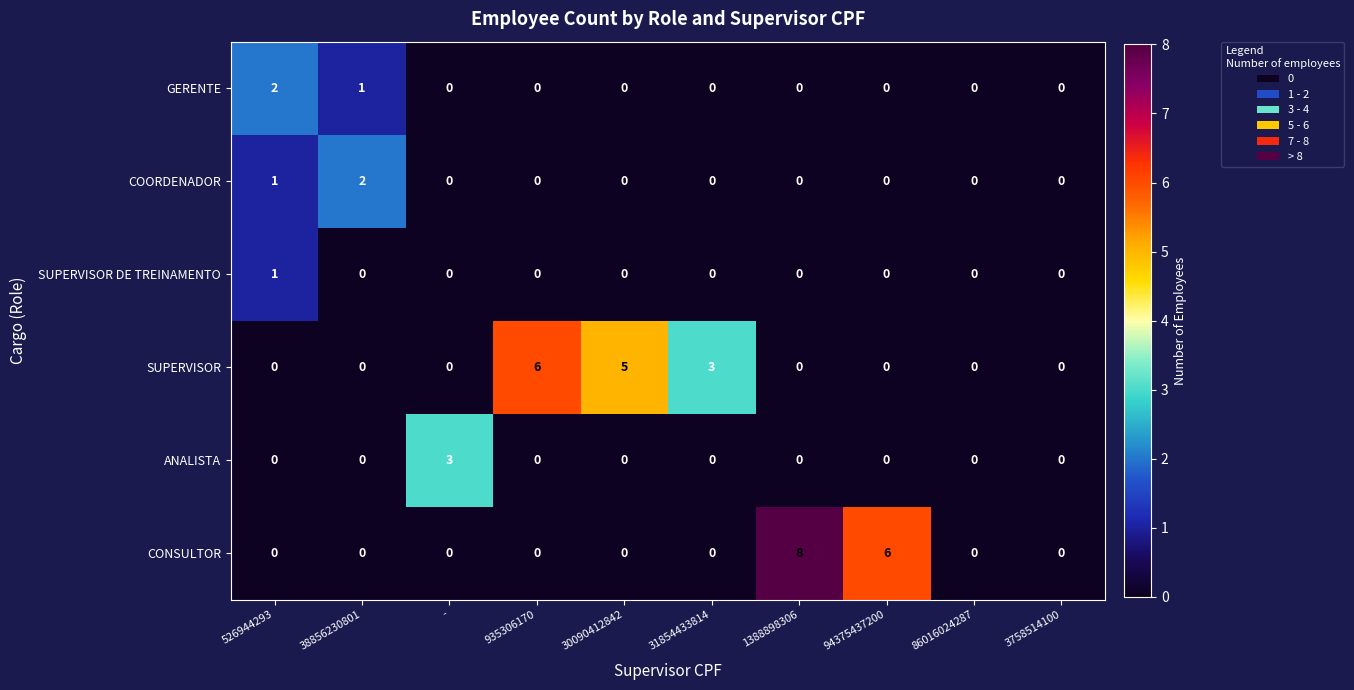

The value of ANALISTA at 935306170 is 0. True or false?

True